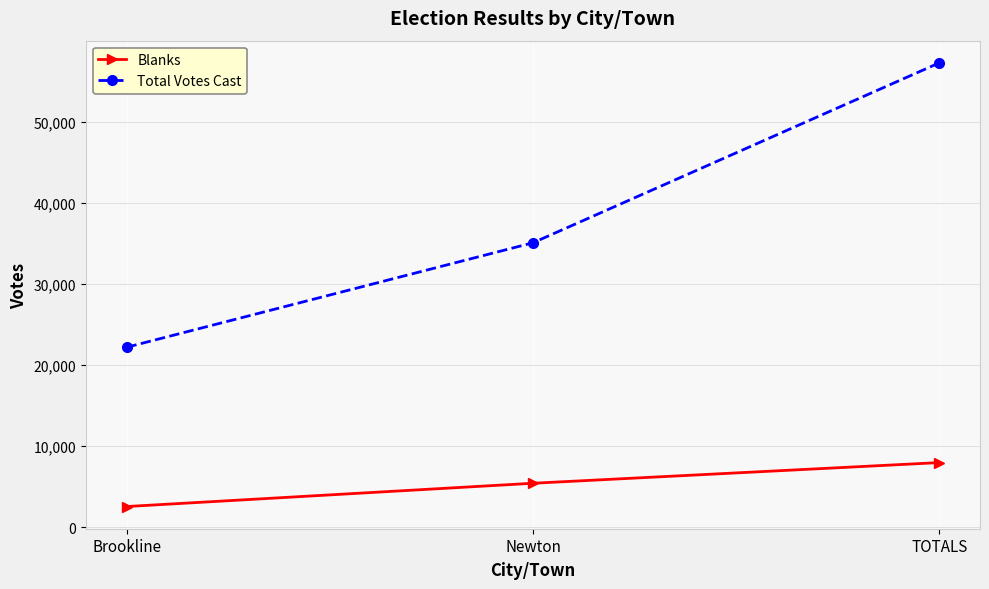

Rank the categories by Total Votes Cast value from lowest to highest.

Brookline, Newton, TOTALS